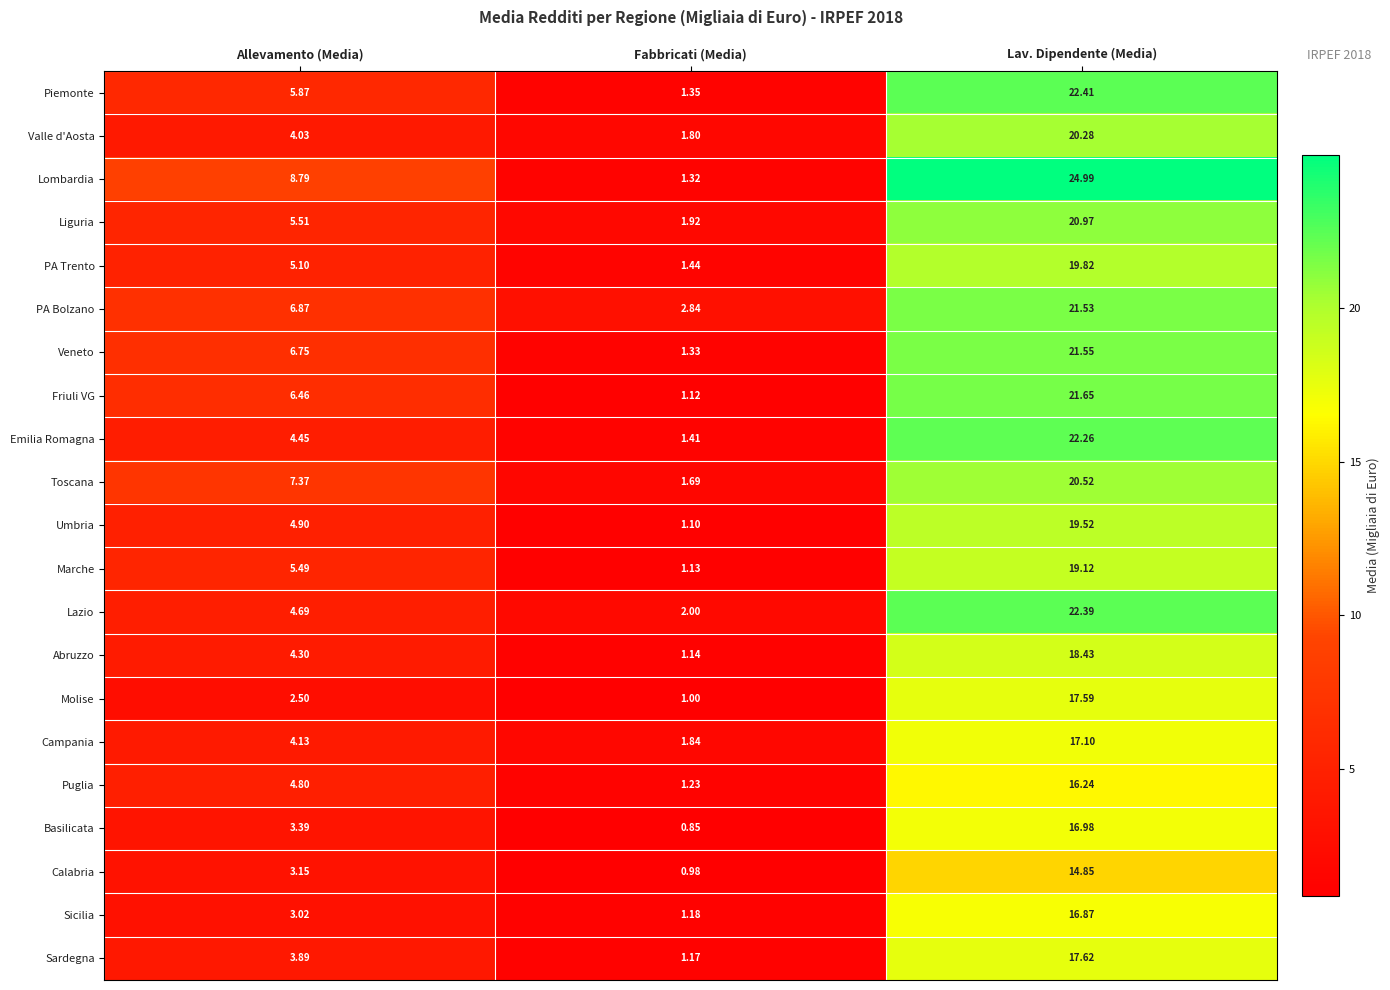

What is the difference between the highest and lowest values at Lav. Dipendente (Media)?

10.1